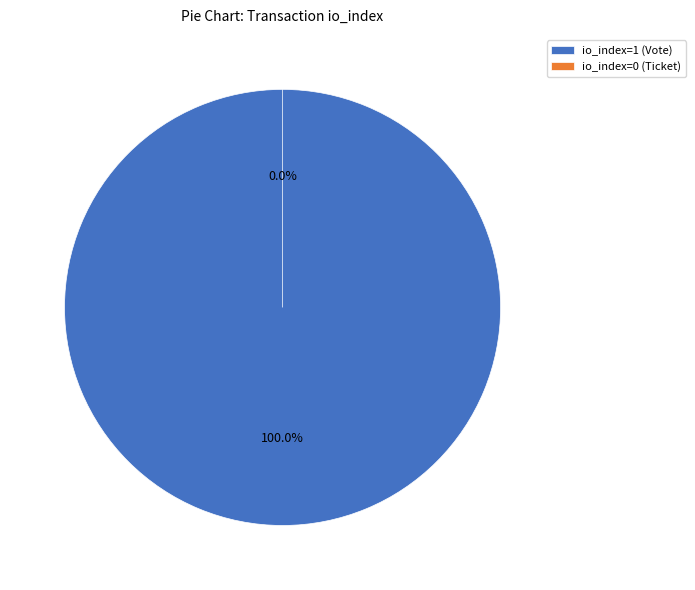

Which category has the smallest portion of the pie?

io_index=0 (Ticket)